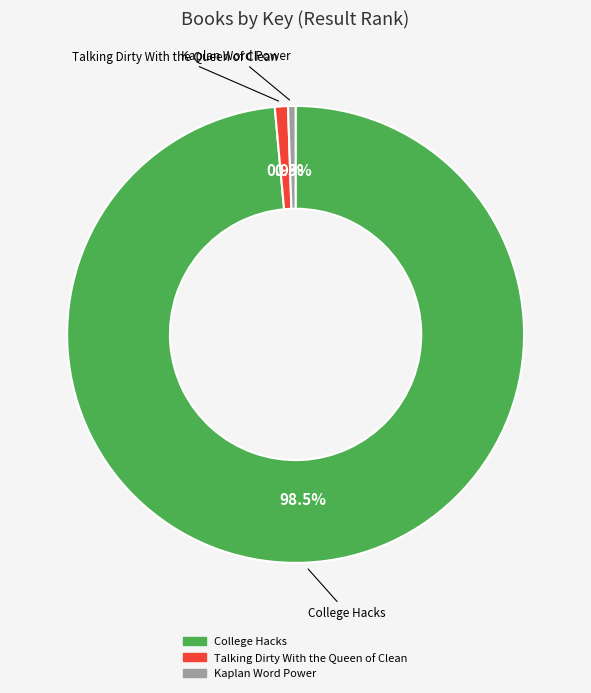

To the nearest percent, what is the average slice percentage?

33%